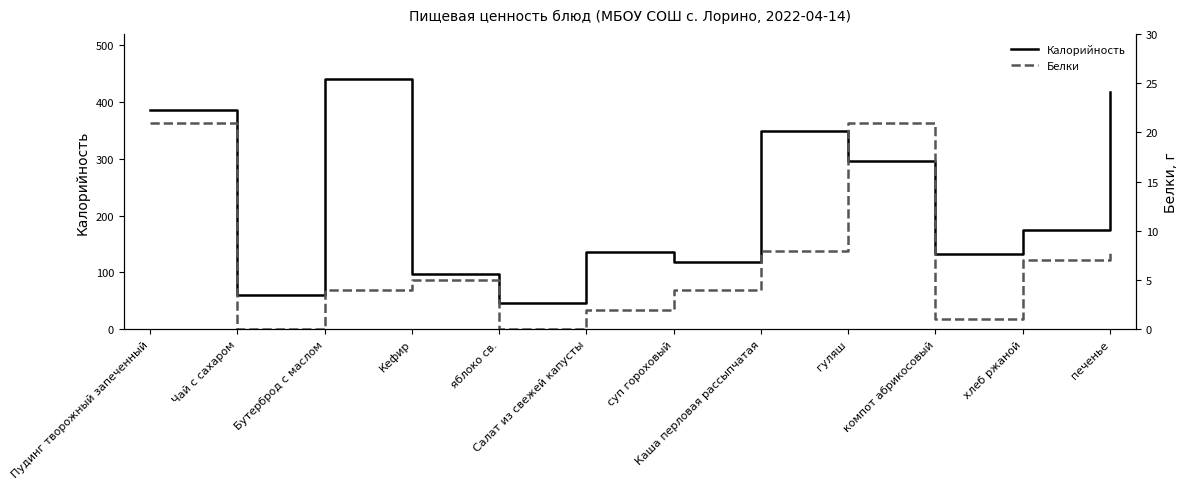

At which category does Белки reach its first local peak?

Кефир